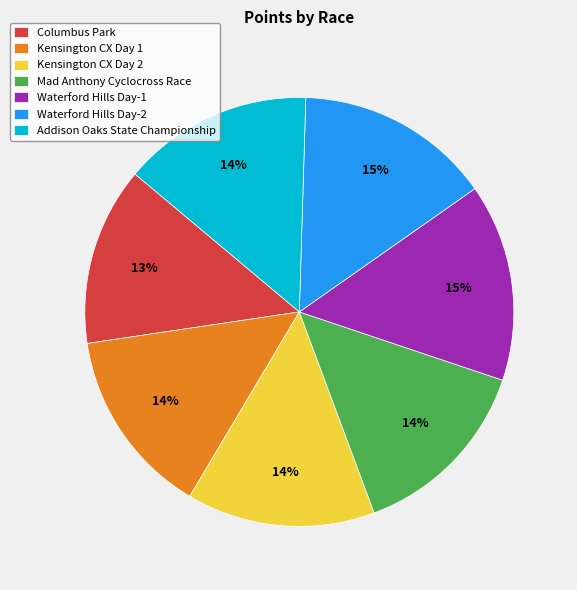

How many segments does this pie chart have?

7